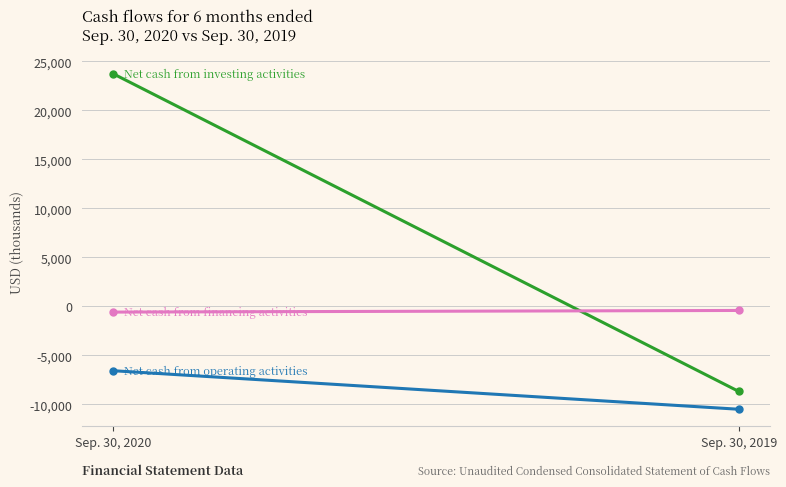

Reading right to left, list all the values displayed in this chart.

Net cash from operating activities: Sep. 30, 2019=-10485	Sep. 30, 2020=-6553
Net cash from investing activities: Sep. 30, 2019=-8669	Sep. 30, 2020=23743
Net cash from financing activities: Sep. 30, 2019=-405	Sep. 30, 2020=-571